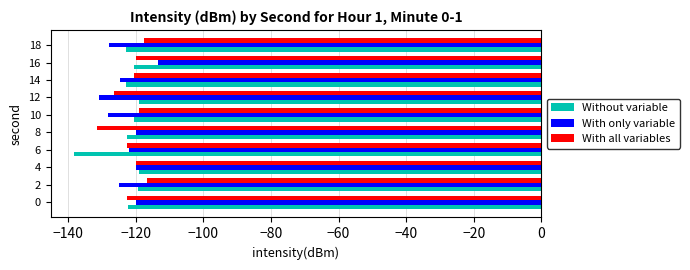

What is the spread (max minus min) of values at 14?

4.2